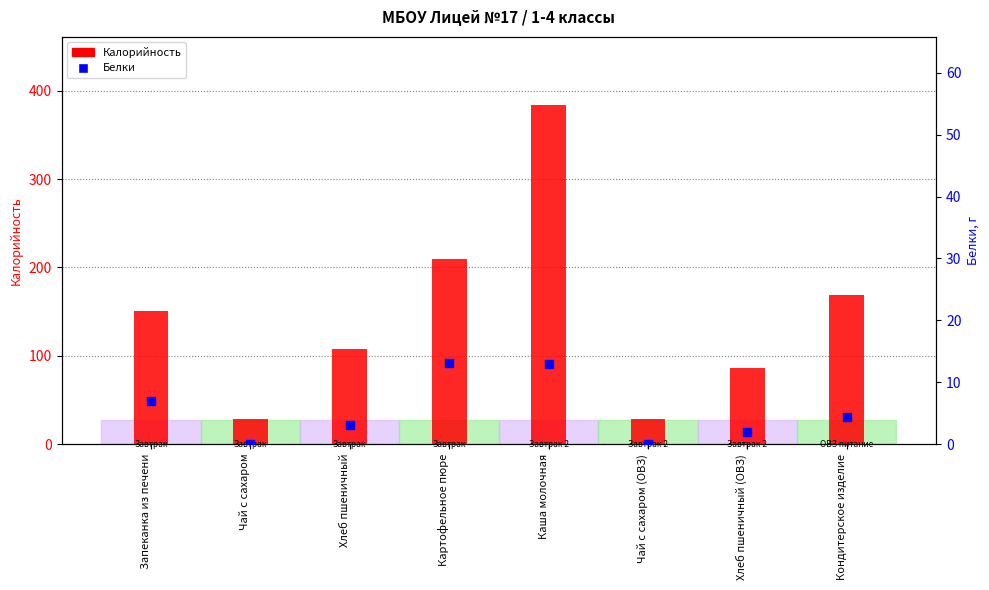

At which category is the sum across all series the highest?

Каша молочная